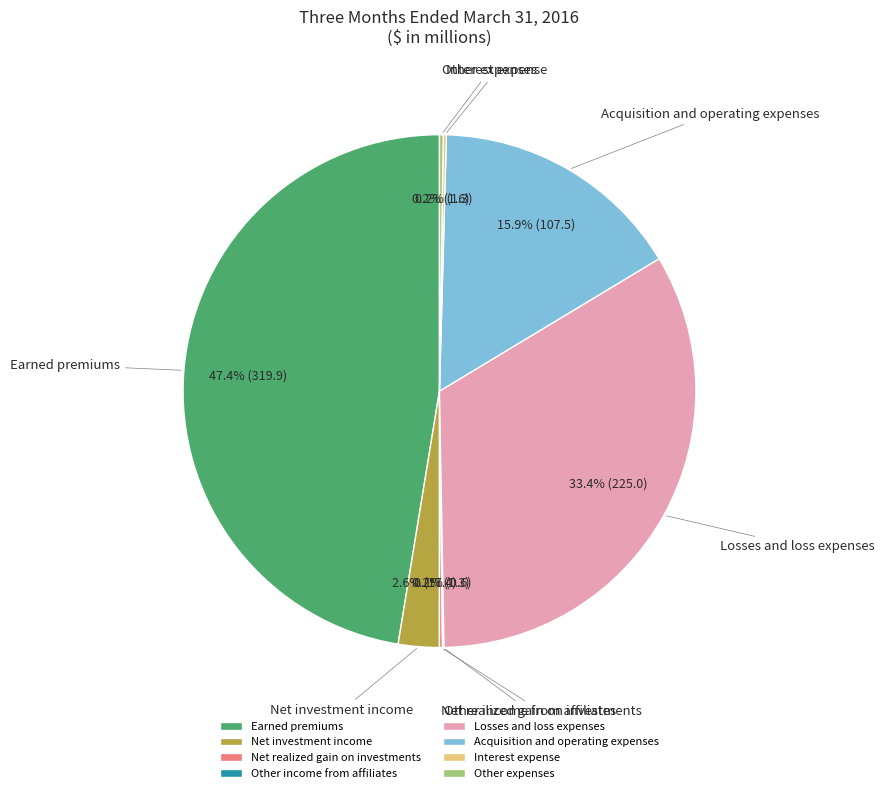

Which slice is the largest?

Earned premiums